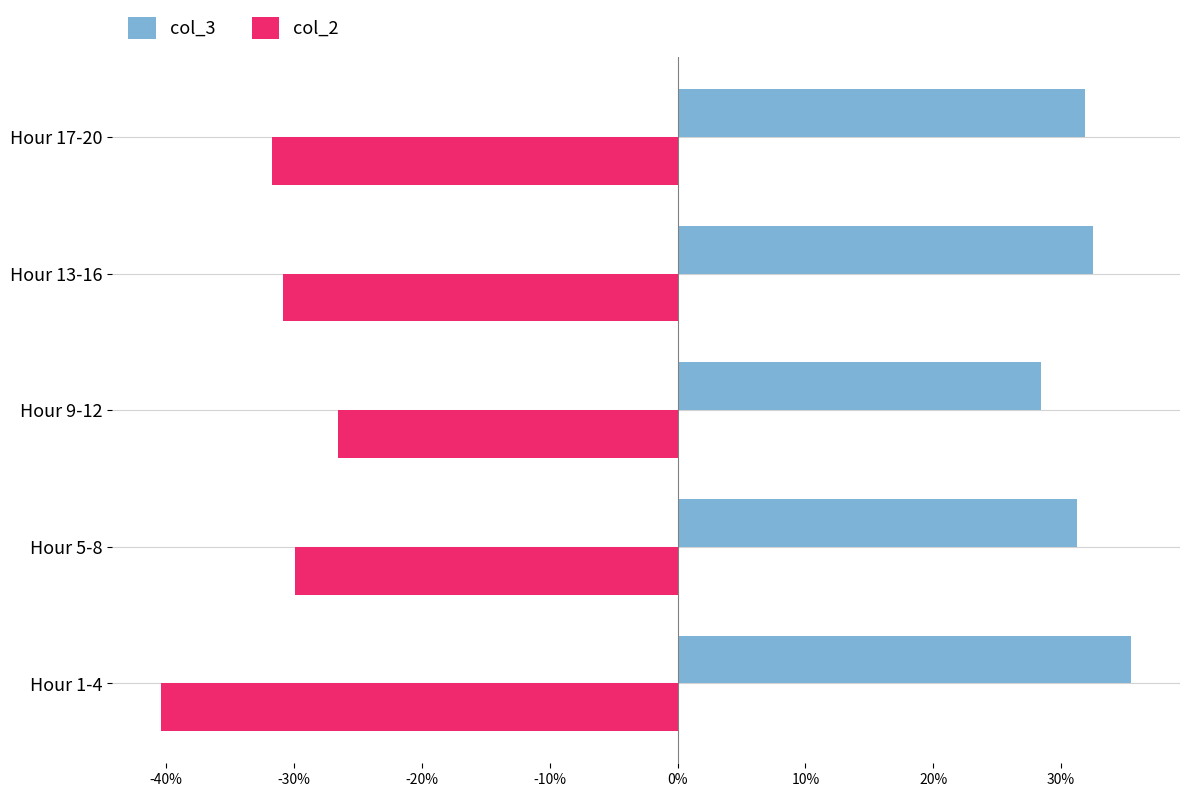

Rank the series by their average value, from highest to lowest.

col_3, col_2